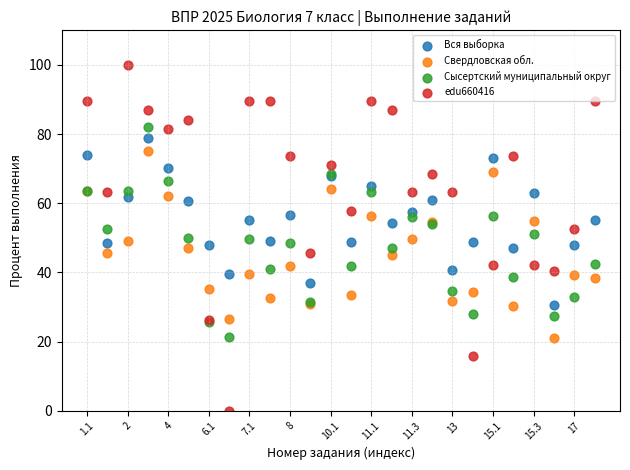

Which series contains the lowest Y value?

edu660416